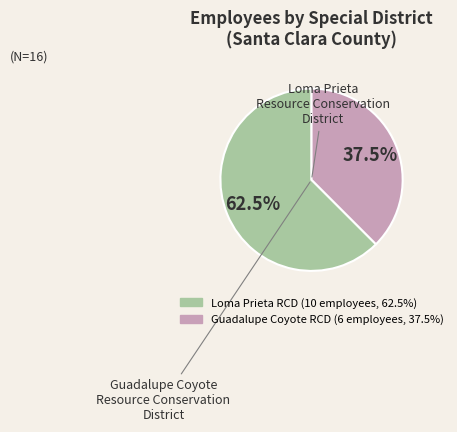

Is there any slice that represents more than half of the pie?

Yes